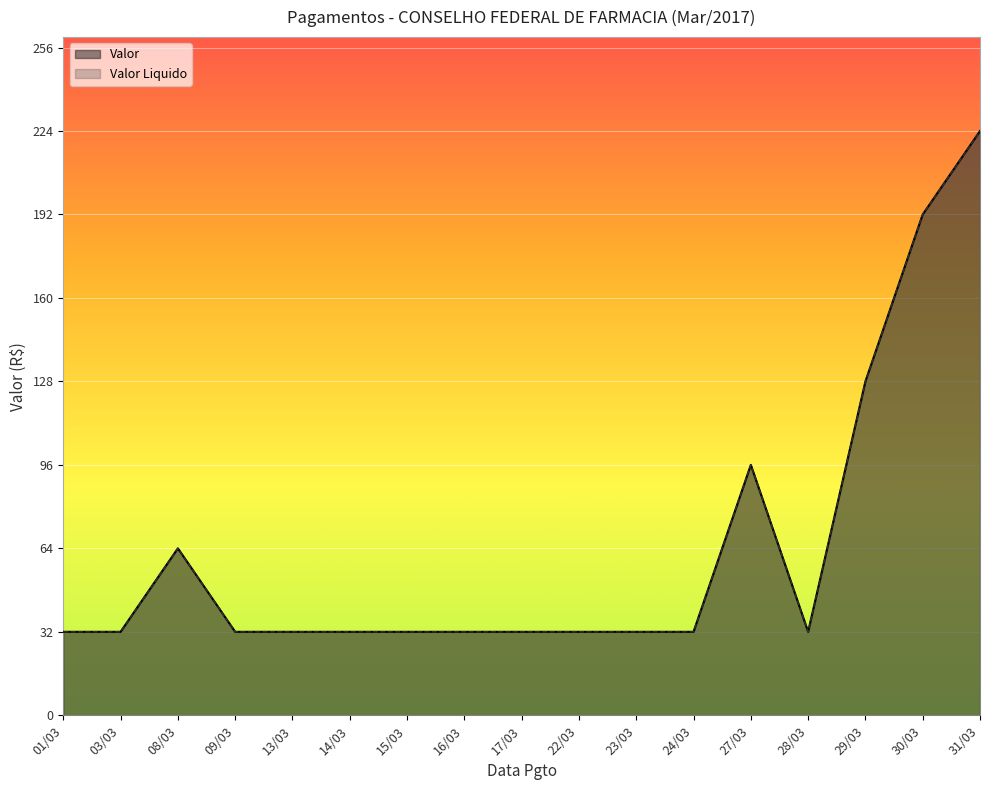

Which category has the lowest value across all series?

01/03